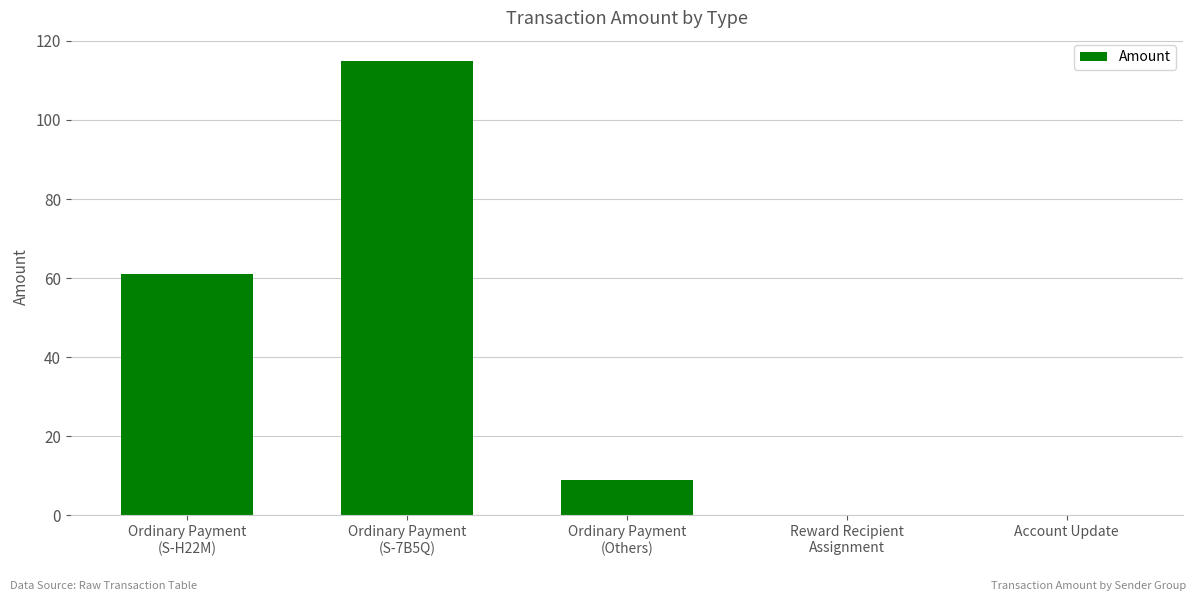

True or false: the data shows -70 at Account Update.

False